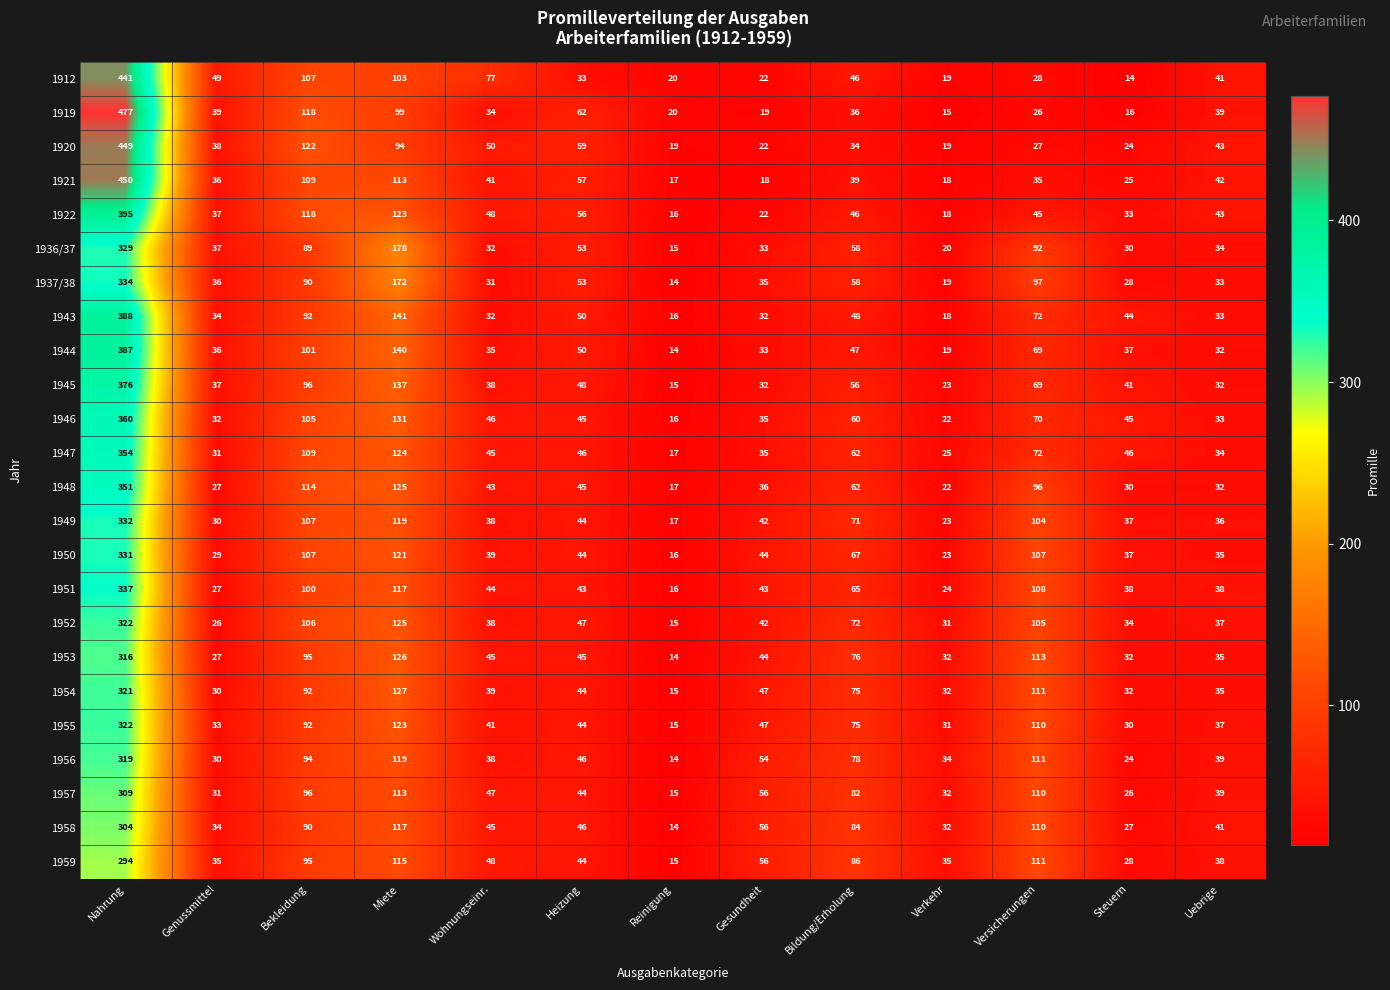

What is the smallest value displayed?

14